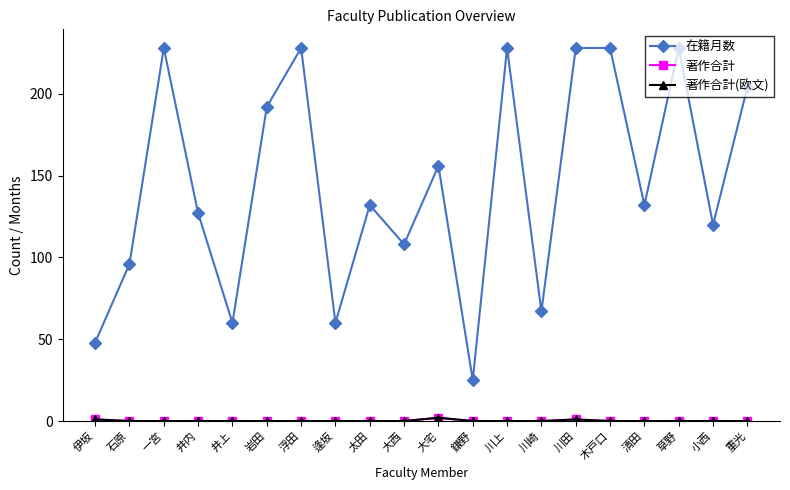

Which series has the largest total across all categories?

在籍月数